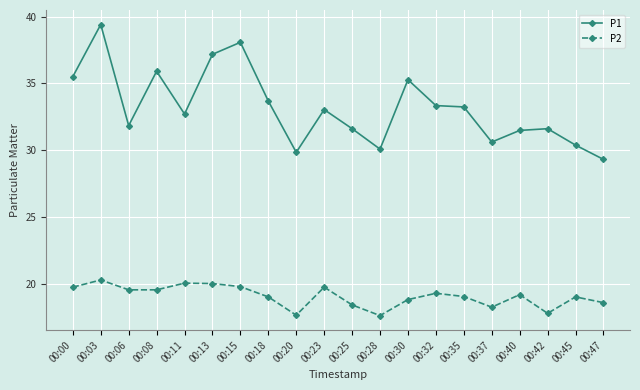

How many values in the P1 series exceed 33?

10